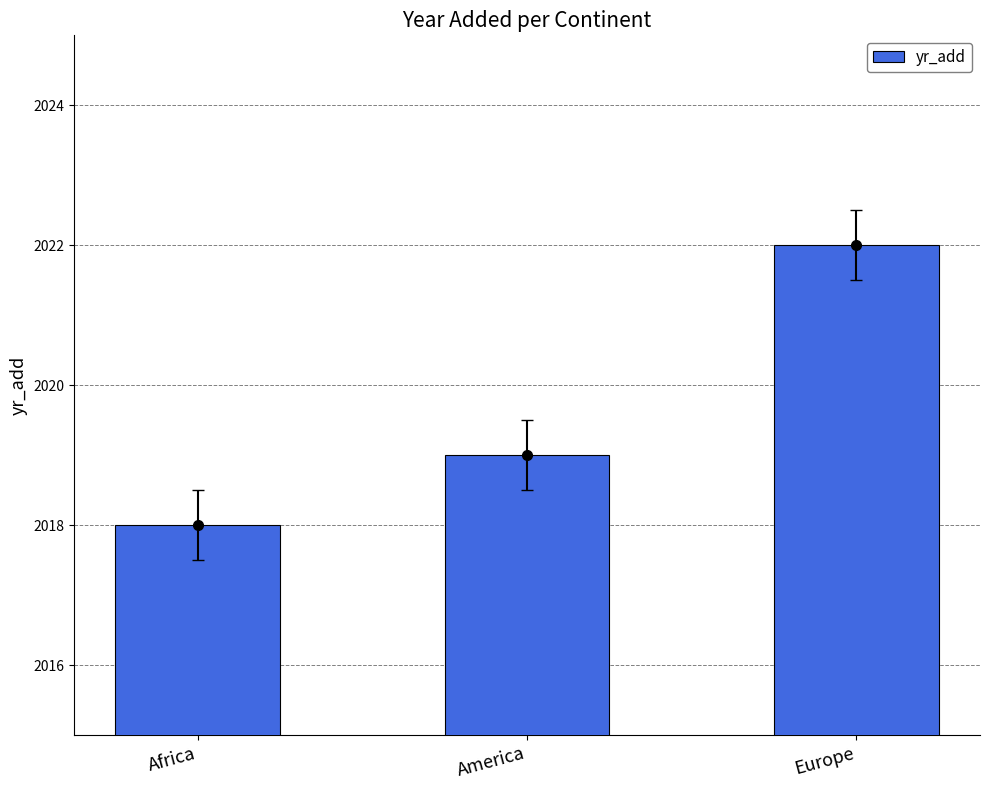

The value at Africa is 2018. True or false?

True